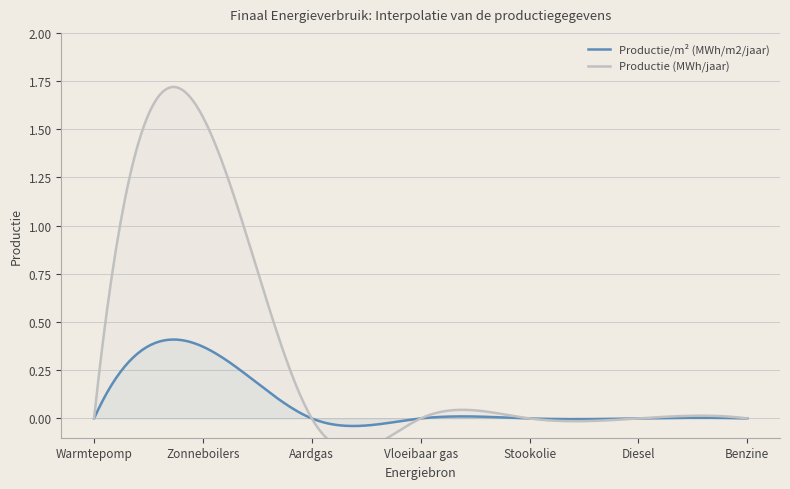

List the series in order of their peak value, highest first.

Productie (MWh/jaar), Productie/m² (MWh/m2/jaar)